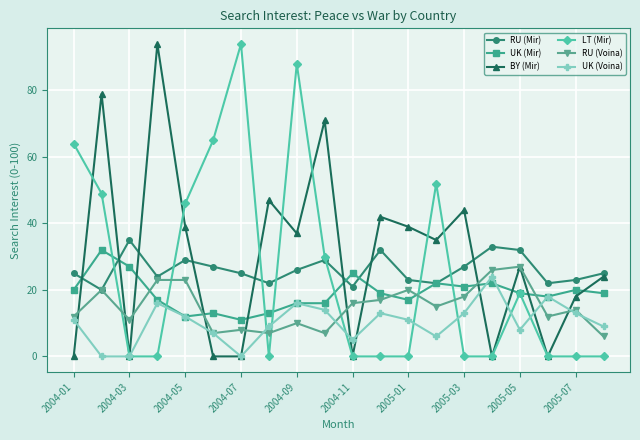

What are all the series names shown in the legend?

RU (Mir), UK (Mir), BY (Mir), LT (Mir), RU (Voina), UK (Voina)